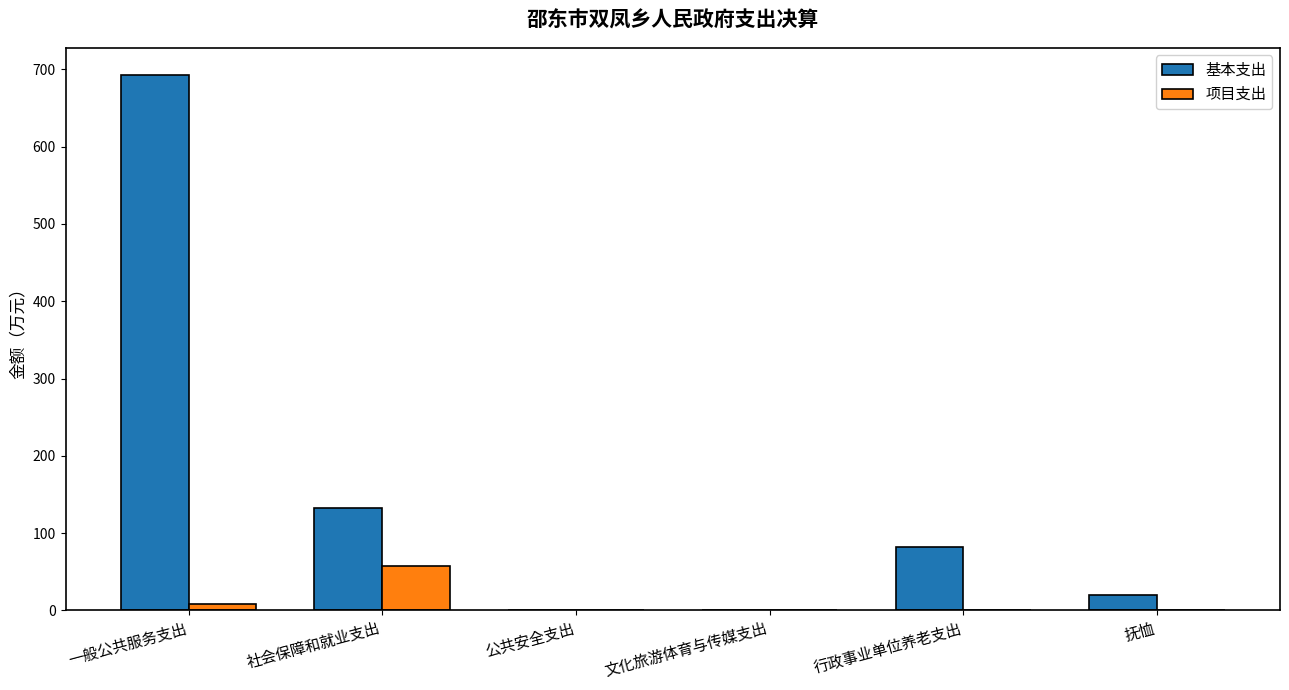

At which category is the sum across all series the highest?

一般公共服务支出